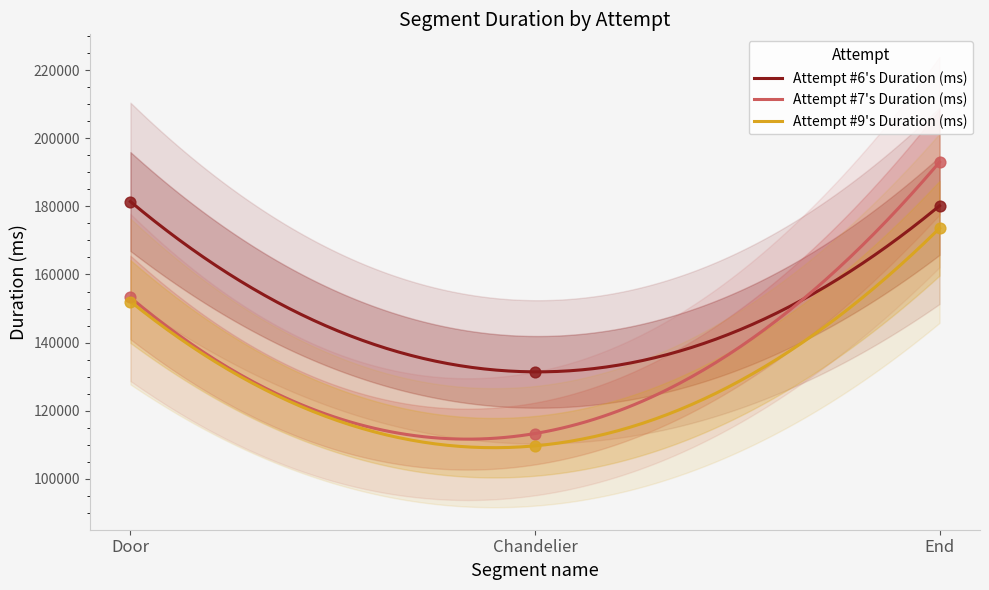

At how many categories does at least one series exceed 112147?

3